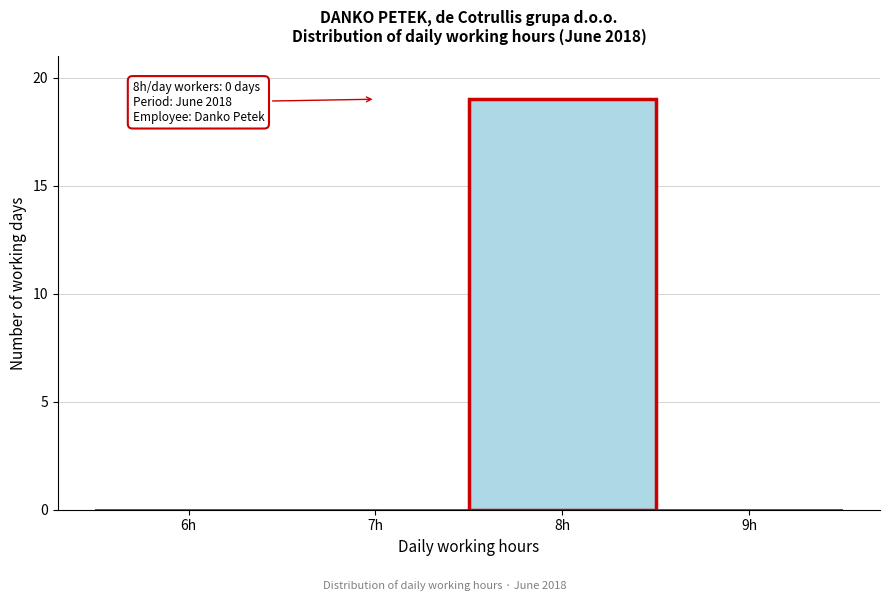

Reading right to left, extract all data points from this chart.

9h=0	8h=19	7h=0	6h=0